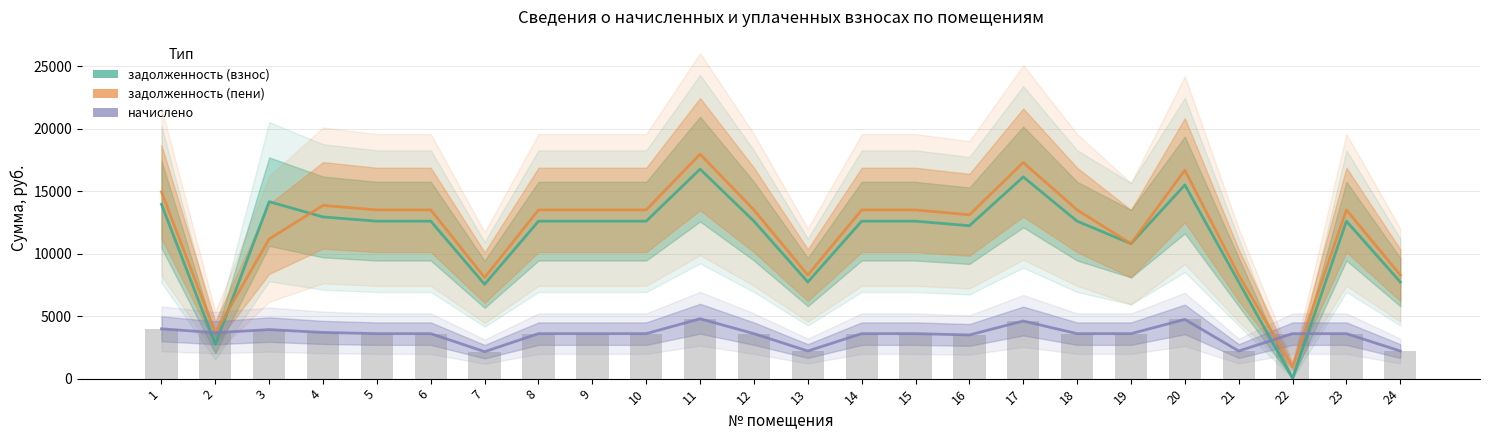

Which series changed the most between 16 and 19?

задолженность (пени)